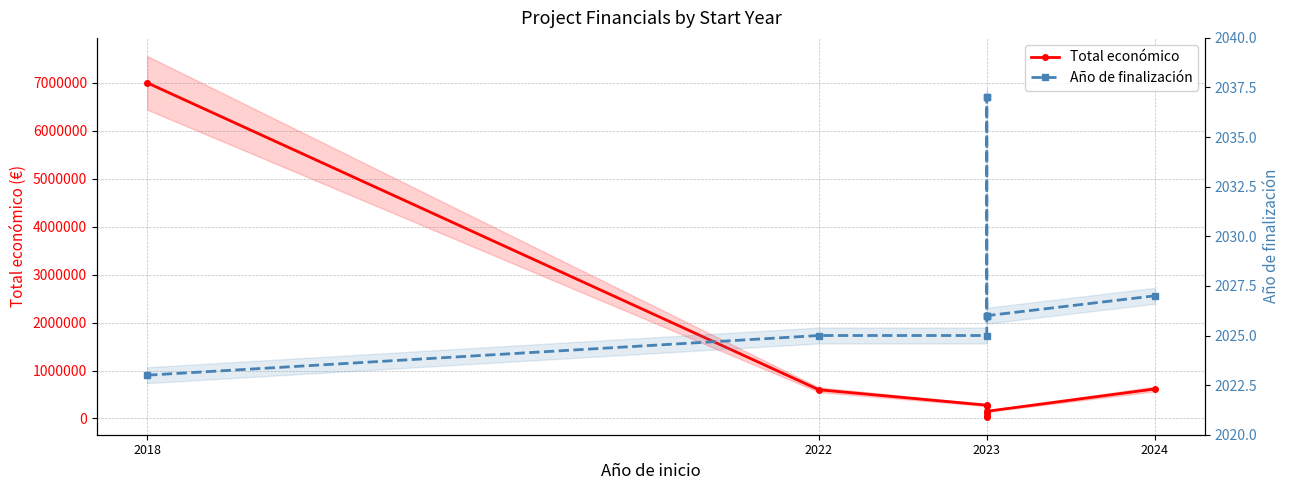

True or false: Año de finalización and Total económico intersect in this chart.

False